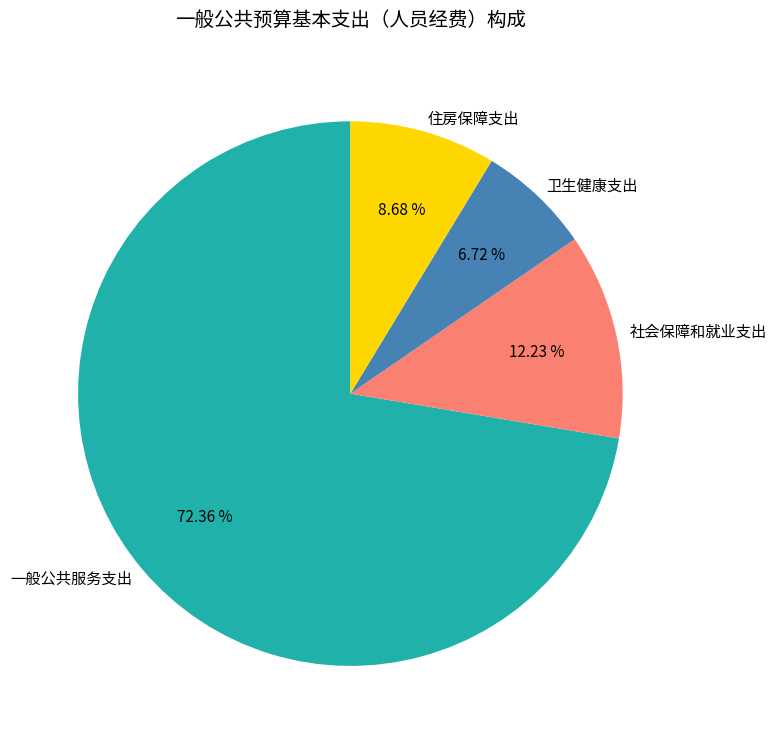

Is there any slice that represents more than half of the pie?

Yes